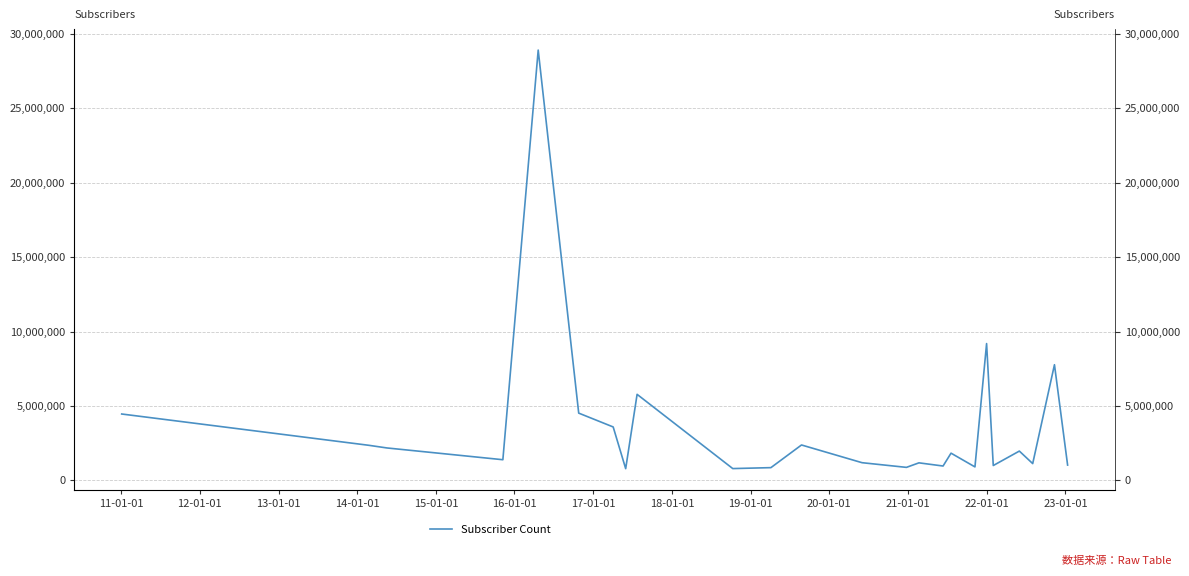

What is the sum of the values at 20-01-01 and 18-01-01?

6638000